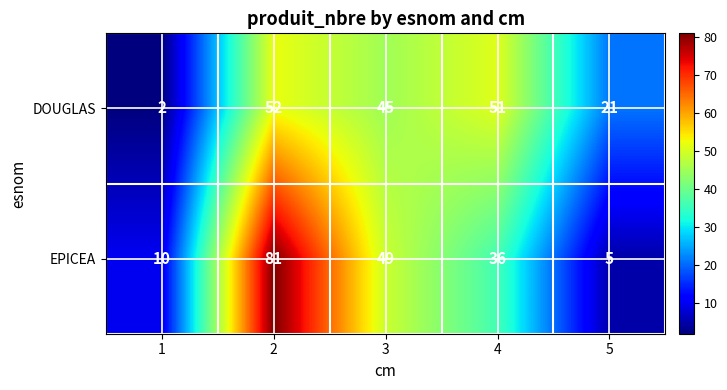

What is the minimum value for EPICEA?

5